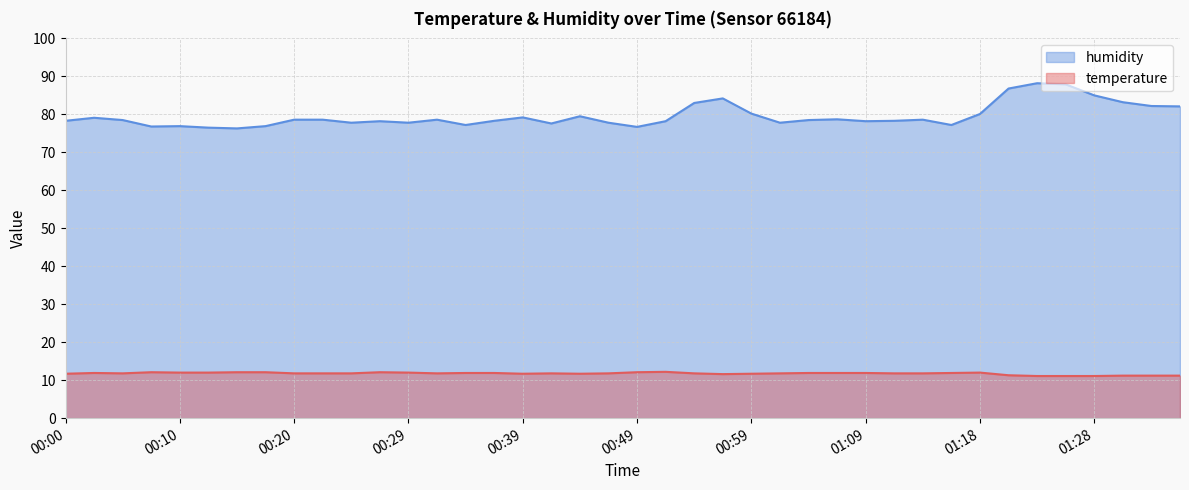

Reading left to right, transcribe all the data shown in this chart.

temperature: 11.7	11.9	11.8	12.1	12.0	12.0	12.1	12.1	11.8	11.8	11.8	12.1	12.0	11.8	11.9	11.9	11.7	11.8	11.7	11.8	12.1	12.2	11.8	11.6	11.7	11.8	11.9	11.9	11.9	11.8	11.8	11.9	12.0	11.3	11.1	11.1	11.1	11.2	11.2	11.2
humidity: 78.3	79.1	78.5	76.8	76.9	76.5	76.3	76.9	78.6	78.6	77.8	78.2	77.8	78.6	77.2	78.3	79.2	77.6	79.5	77.8	76.7	78.2	83.0	84.2	80.2	77.8	78.5	78.7	78.2	78.3	78.6	77.2	80.1	86.8	88.2	87.9	85.0	83.2	82.2	82.1